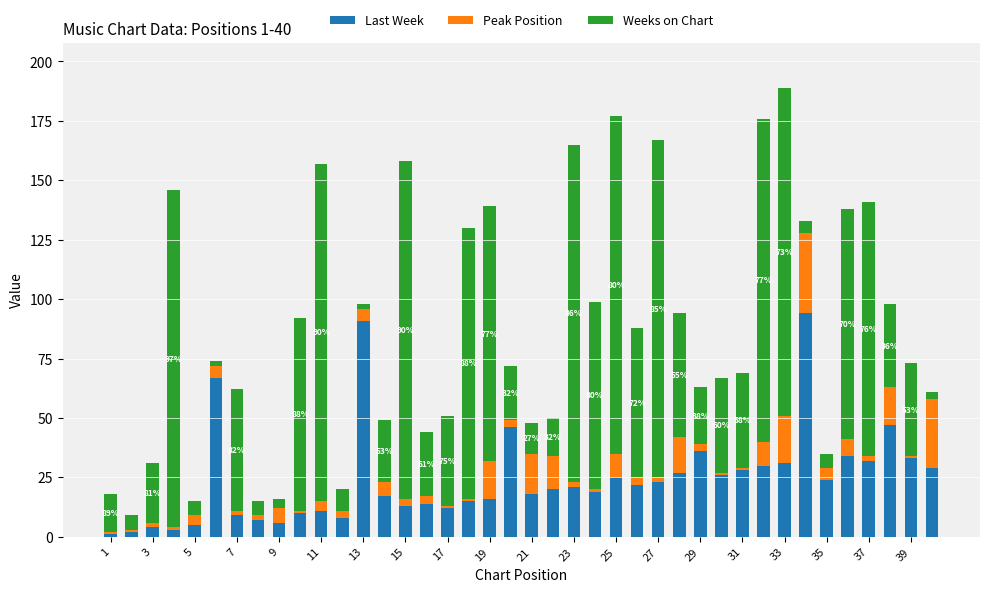

How many values in the Last Week series are below 21?

20